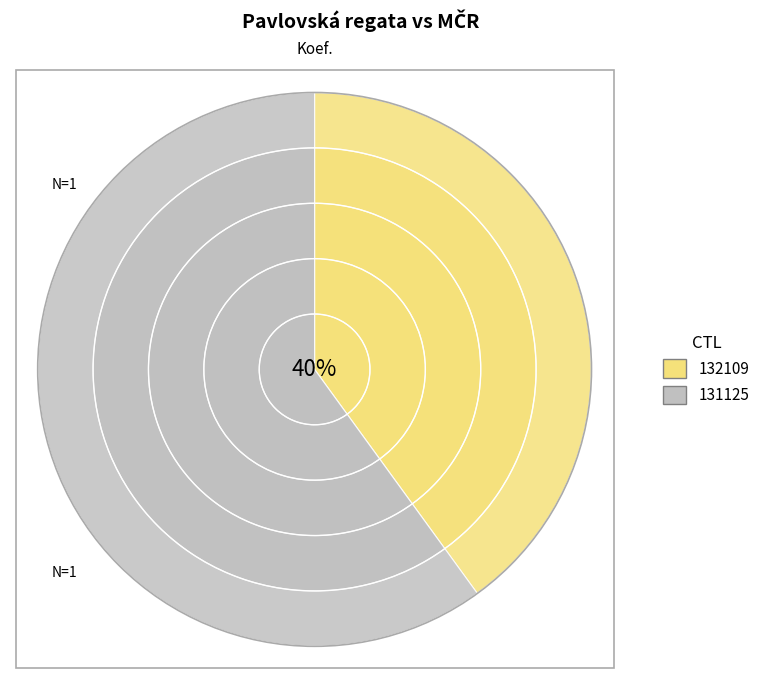

The 132109 slice represents 30% of the pie. True or false?

False